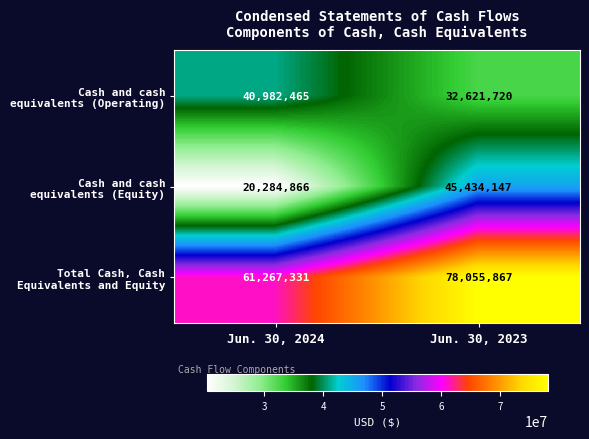

What is the minimum value shown in the chart?

20284866